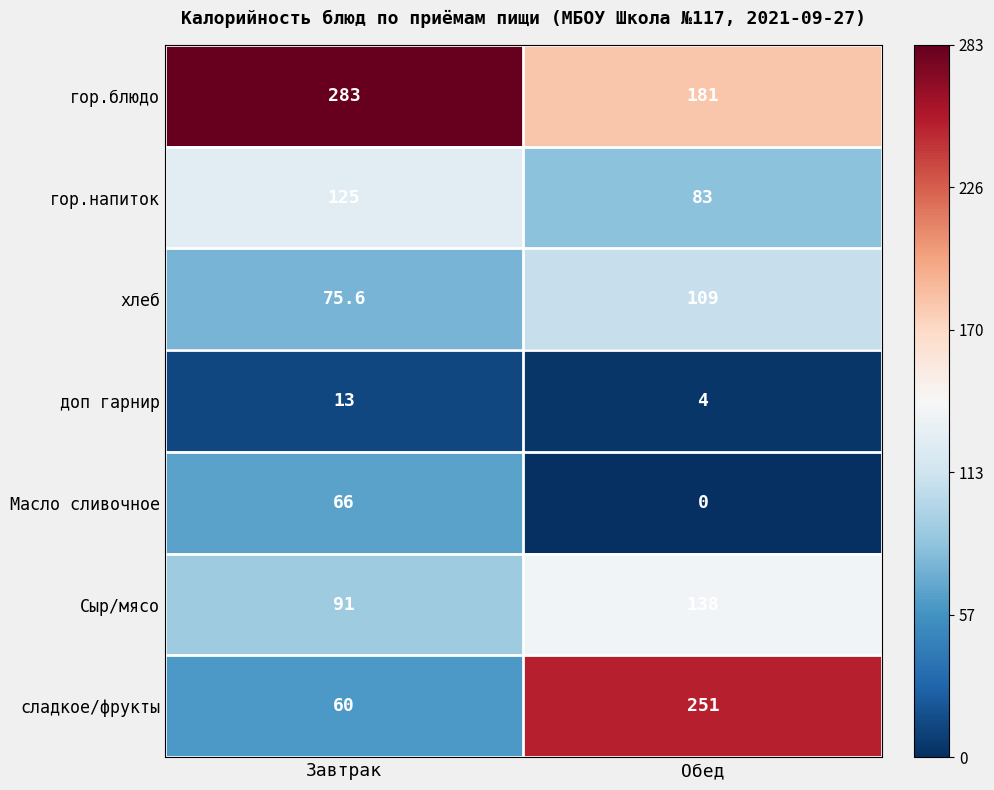

At which category is the sum across all series the highest?

Обед